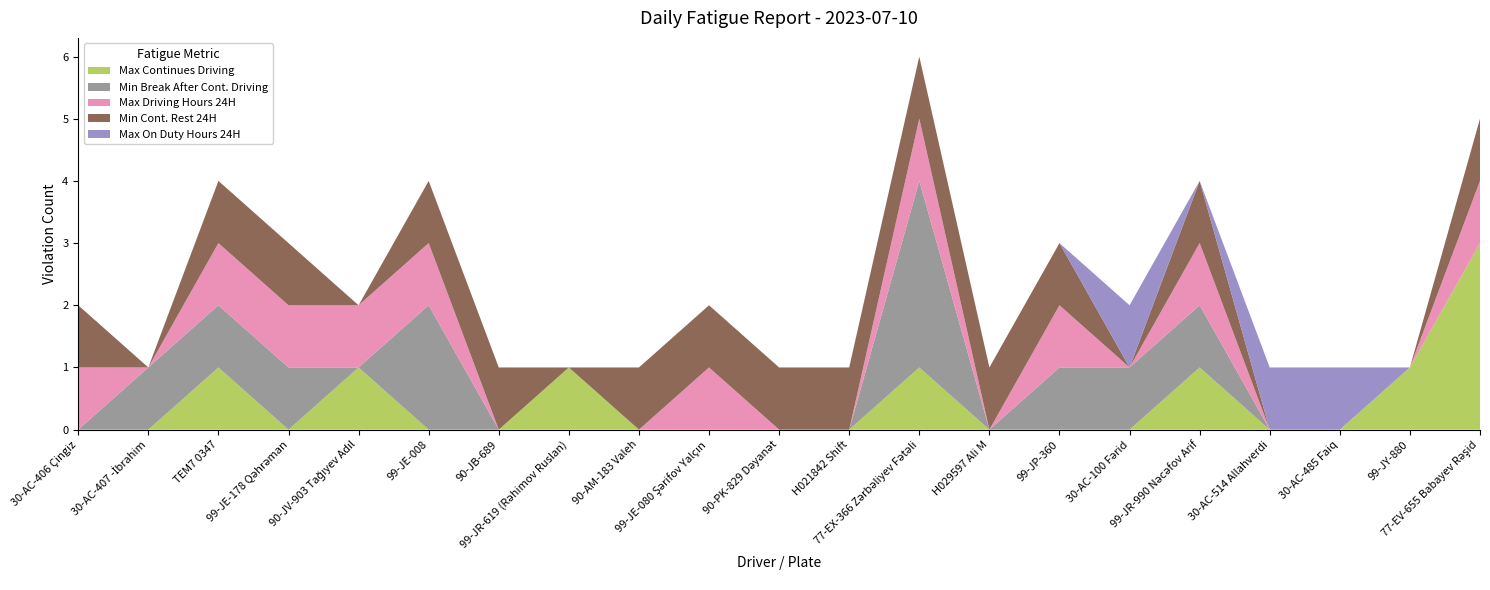

Reading left to right, list all the values displayed in this chart.

Max Continues Driving: 0	0	1	0	1	0	0	1	0	0	0	0	1	0	0	0	1	0	0	1	3
Min Break After Cont. Driving: 0	1	1	1	0	2	0	0	0	0	0	0	3	0	1	1	1	0	0	0	0
Max Driving Hours 24H: 1	0	1	1	1	1	0	0	0	1	0	0	1	0	1	0	1	0	0	0	1
Min Cont. Rest 24H: 1	0	1	1	0	1	1	0	1	1	1	1	1	1	1	0	1	0	0	0	1
Max On Duty Hours 24H: 0	0	0	0	0	0	0	0	0	0	0	0	0	0	0	1	0	1	1	0	0